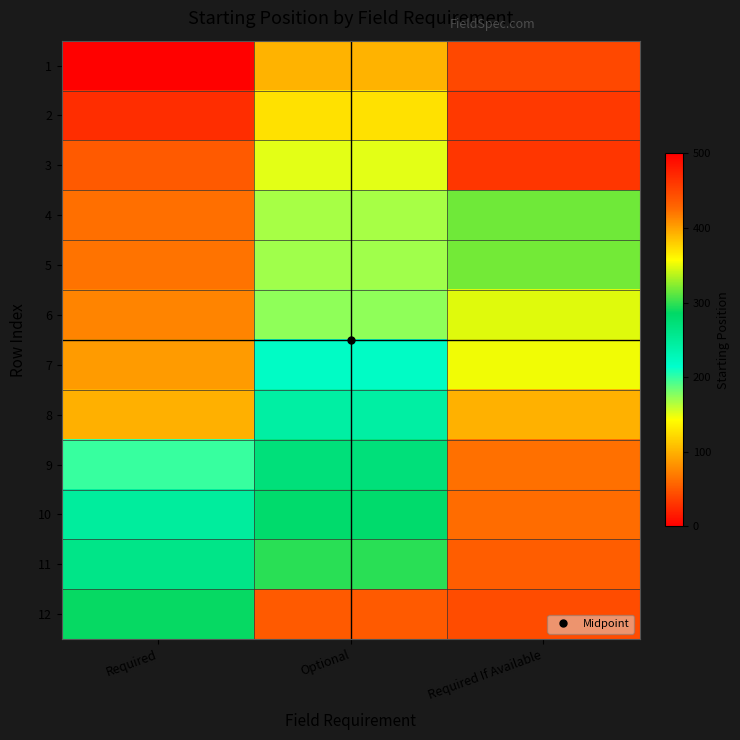

Rank the series at Required from lowest to highest value.

1, 2, 3, 4, 5, 6, 7, 8, 9, 10, 11, 12